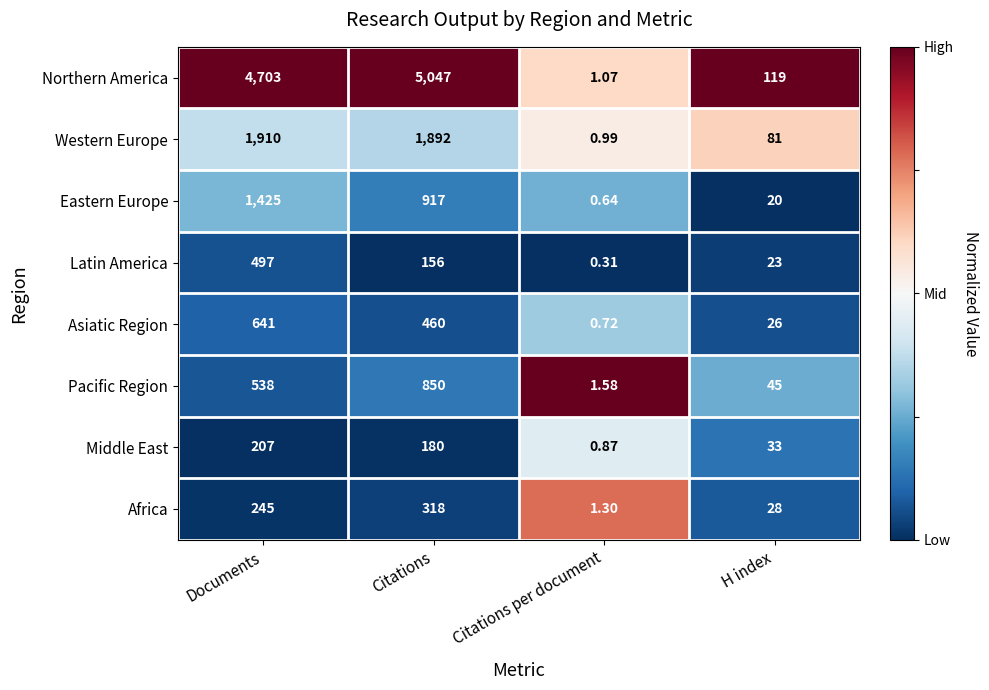

At which category is the sum across all series the highest?

Documents